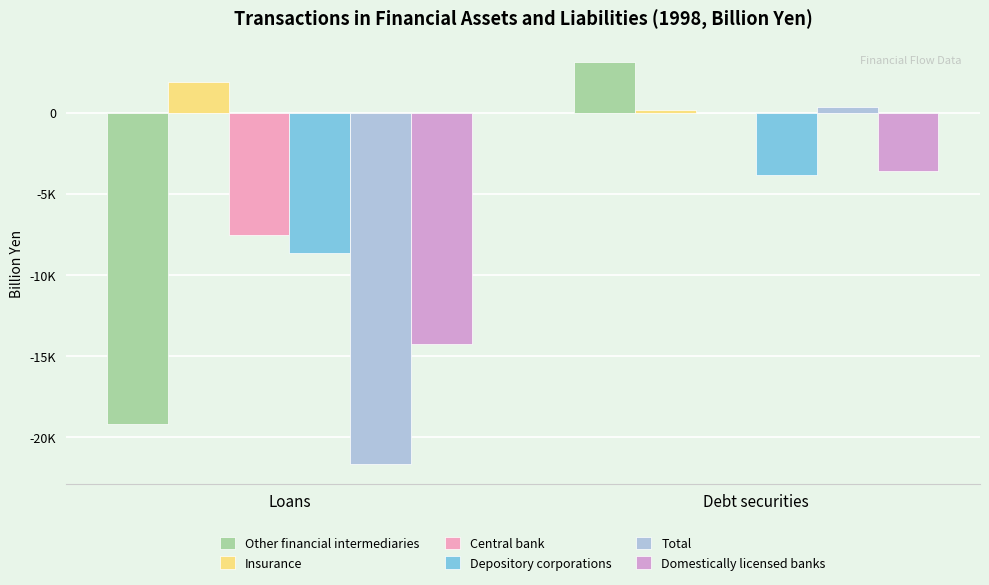

Is the value of Total at Loans greater than the value of Depository corporations at Debt securities?

No